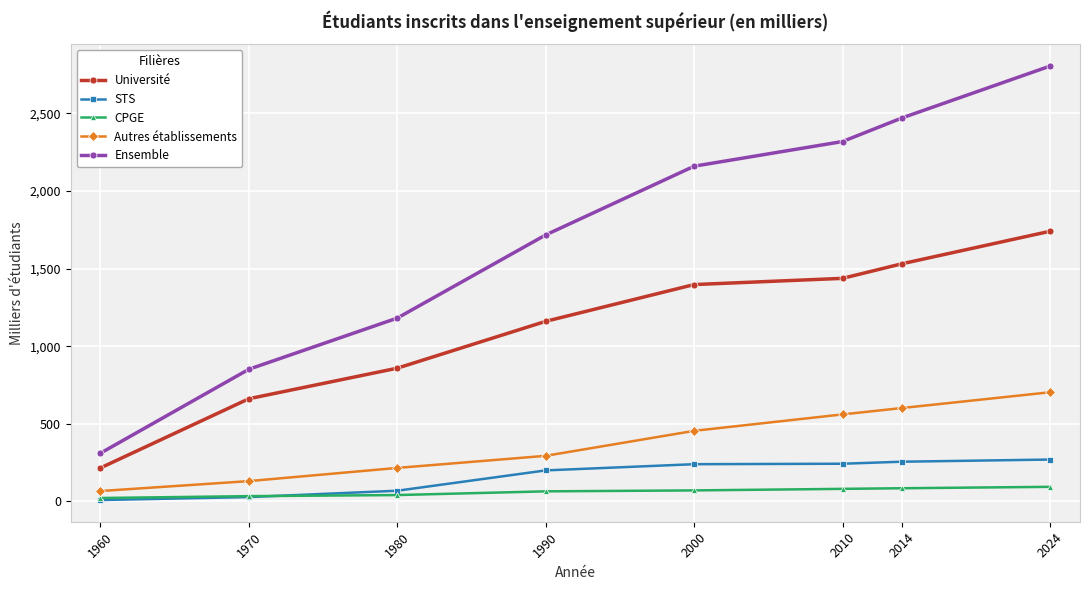

Does the chart have visible grid lines?

Yes